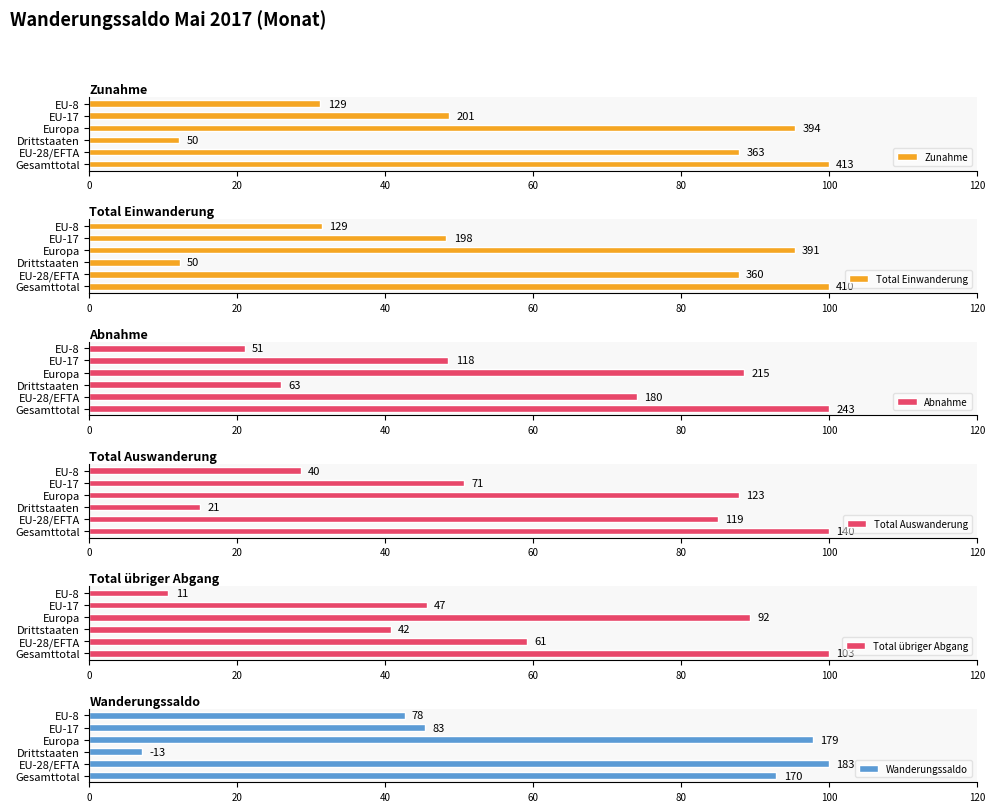

How many bars are there in total?

36